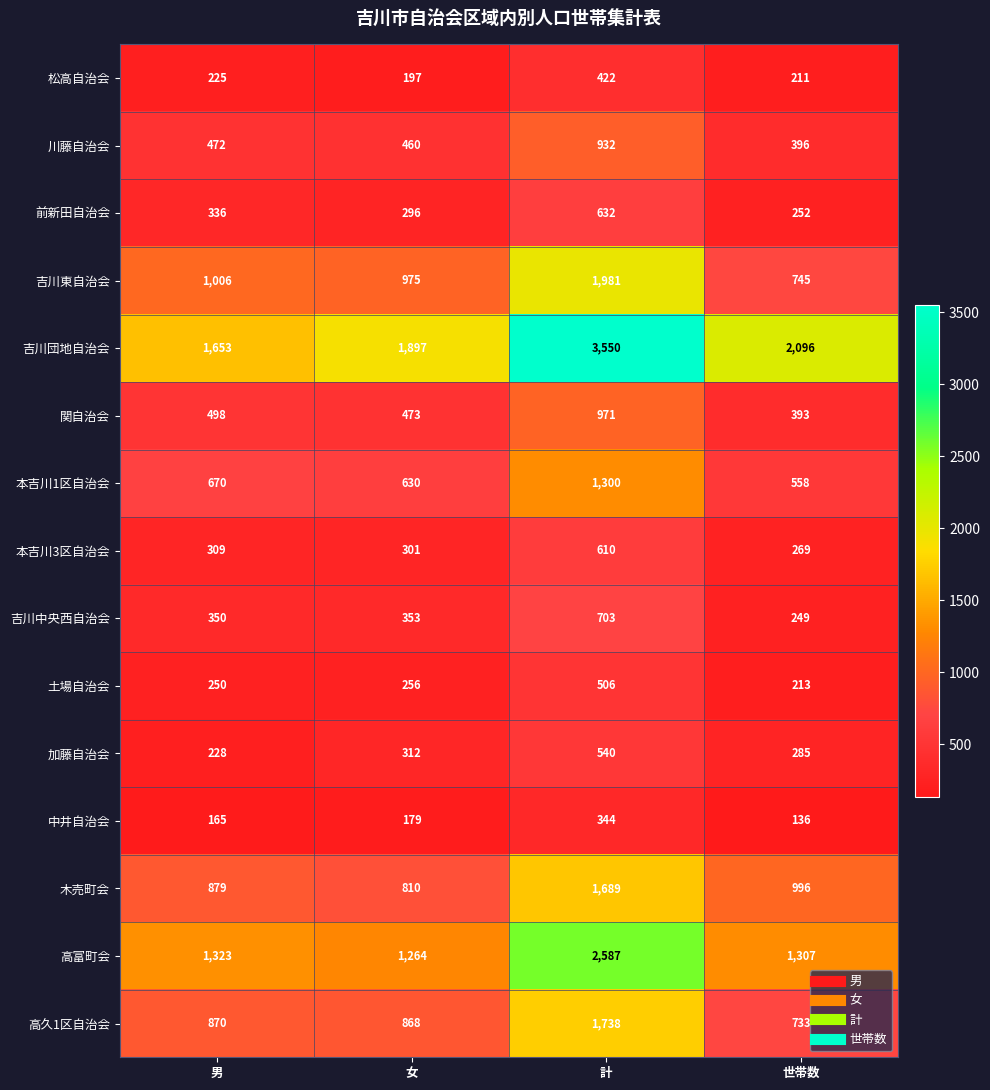

How many data points does each series have?

4